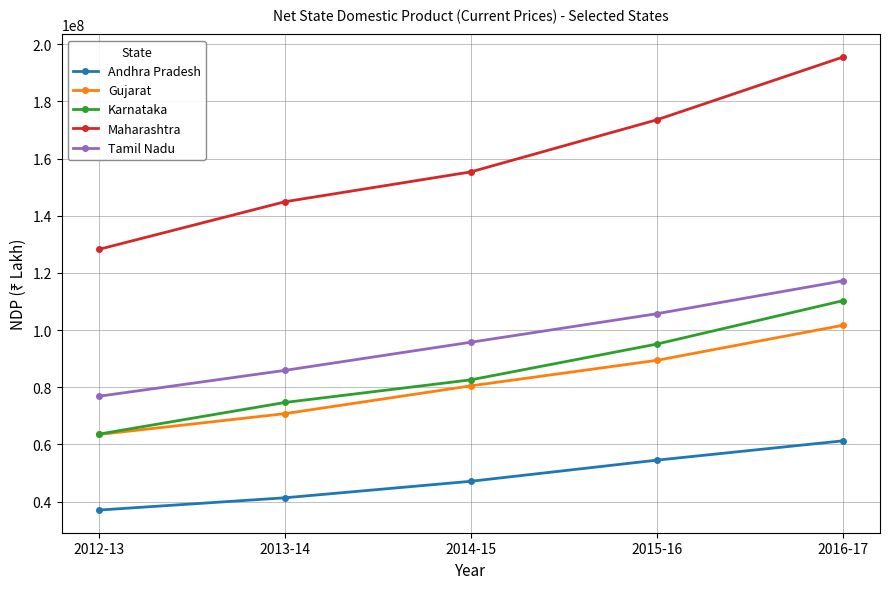

The Maharashtra series shows 213616133 at 2012-13. True or false?

False